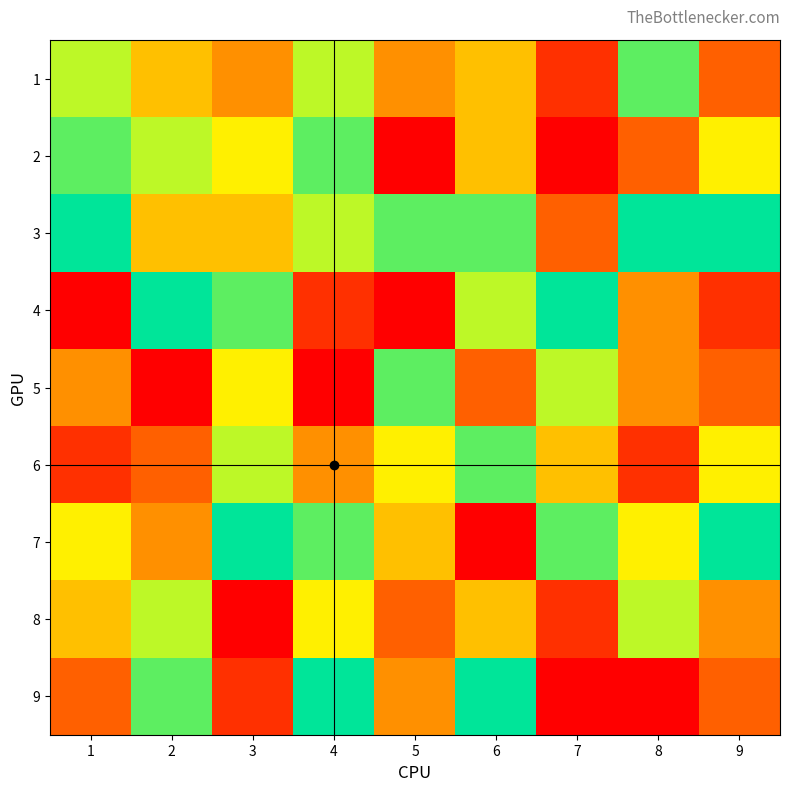

Reading left to right, extract all data points from this chart.

1: 1=7	2=5	3=4	4=7	5=4	6=5	7=2	8=8	9=3
2: 1=8	2=7	3=6	4=8	5=1	6=5	7=1	8=3	9=6
3: 1=9	2=5	3=5	4=7	5=8	6=8	7=3	8=9	9=9
4: 1=1	2=9	3=8	4=2	5=1	6=7	7=9	8=4	9=2
5: 1=4	2=1	3=6	4=1	5=8	6=3	7=7	8=4	9=3
6: 1=2	2=3	3=7	4=4	5=6	6=8	7=5	8=2	9=6
7: 1=6	2=4	3=9	4=8	5=5	6=1	7=8	8=6	9=9
8: 1=5	2=7	3=1	4=6	5=3	6=5	7=2	8=7	9=4
9: 1=3	2=8	3=2	4=9	5=4	6=9	7=1	8=1	9=3